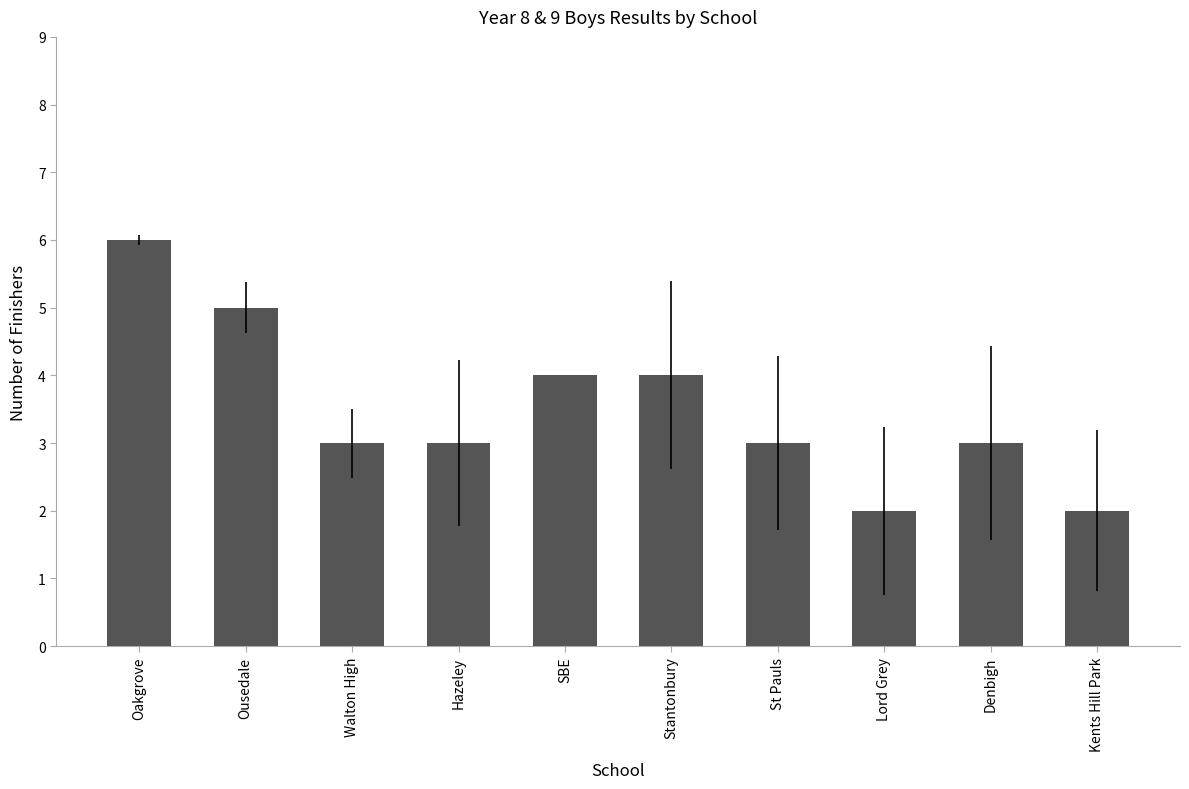

Read the value at Denbigh.

3